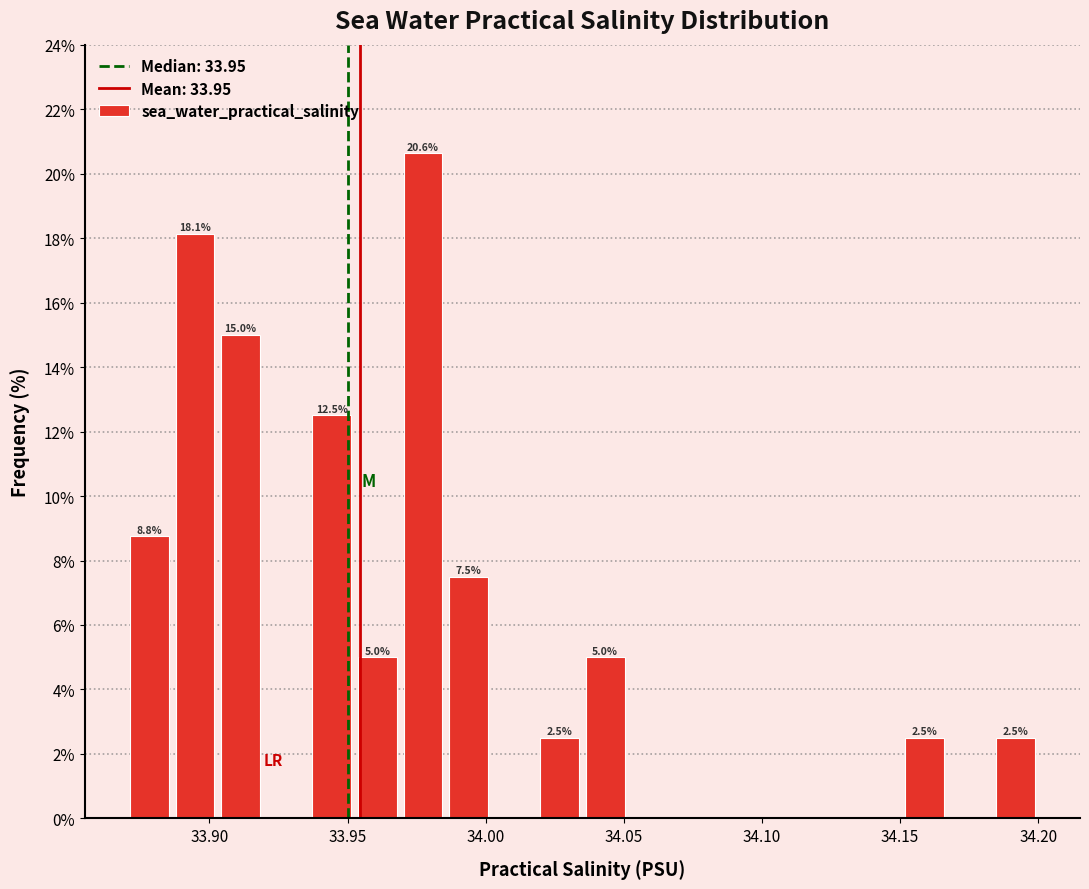

Read against the x-axis, roughly where is the centre of the tallest bar?

33.975